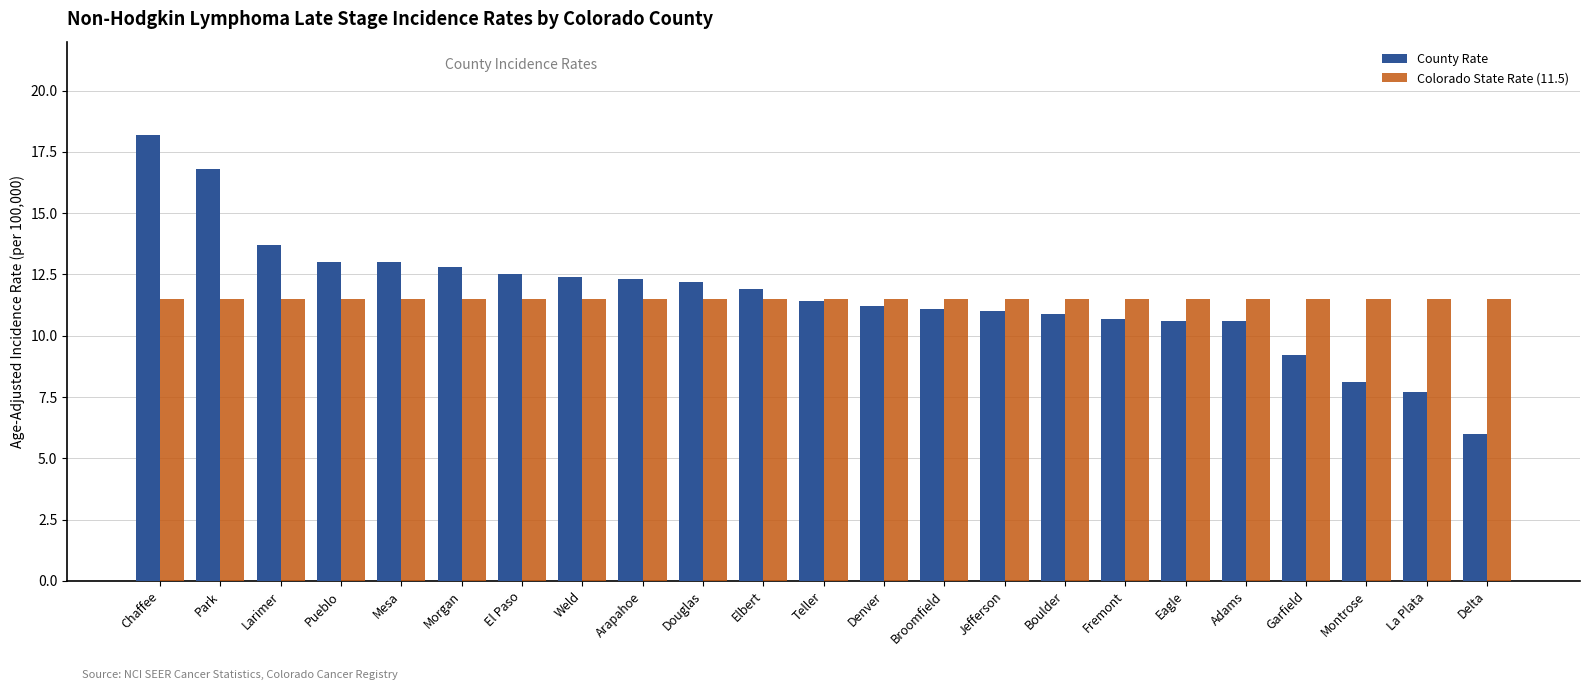

The value of County Rate at Larimer is 6.5. True or false?

False